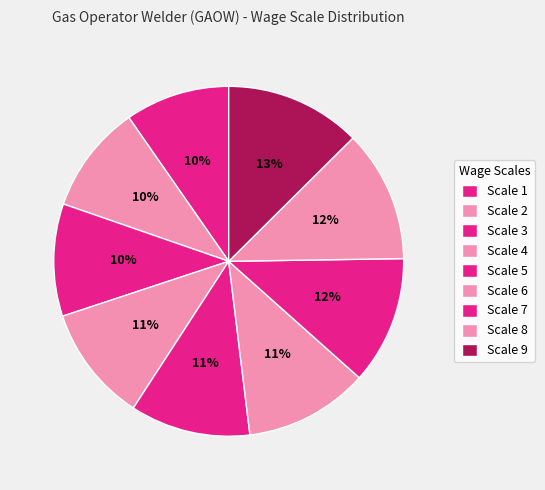

How many segments does this pie chart have?

9